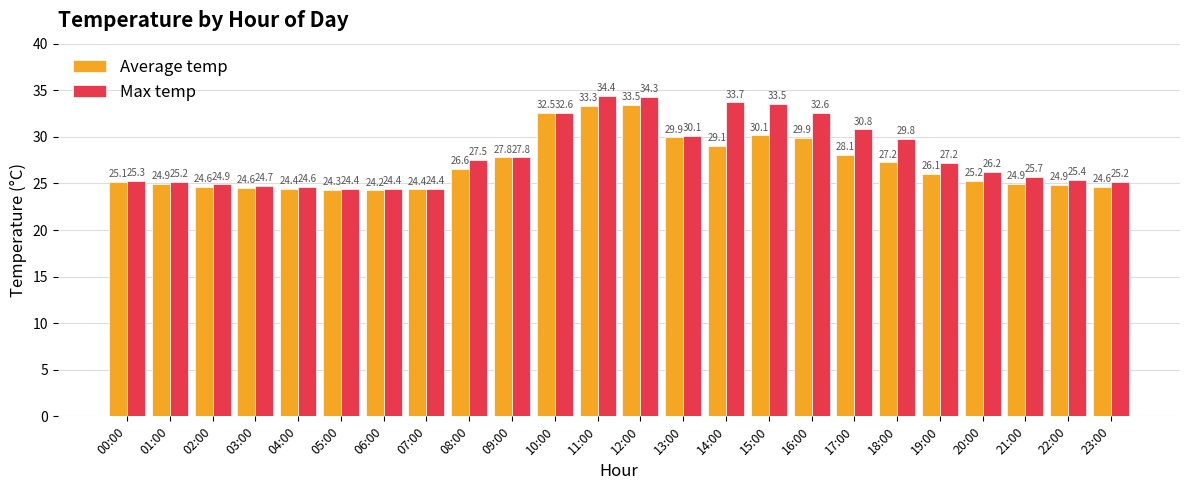

Count the number of categories in the chart.

24